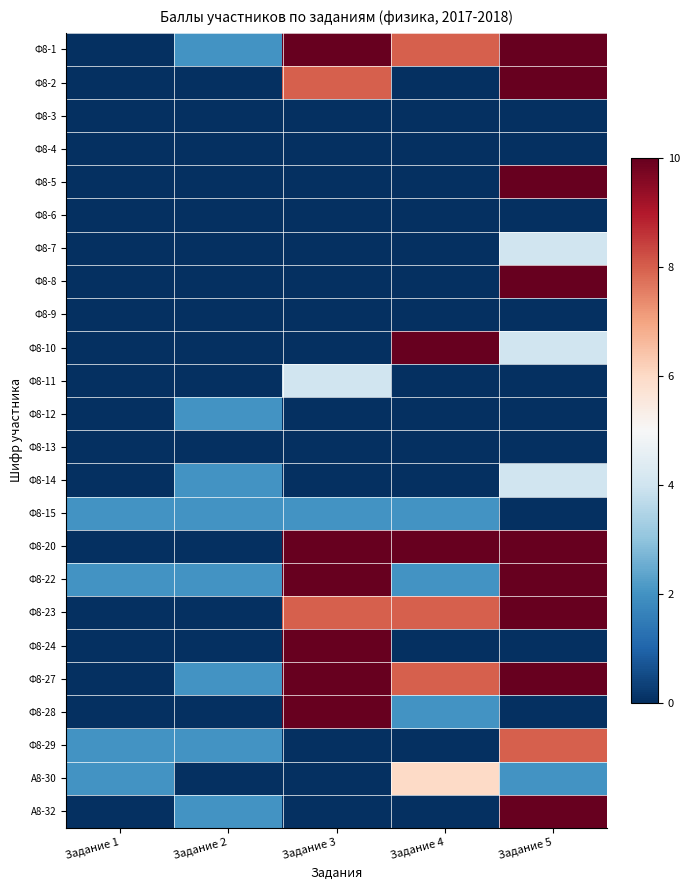

What is the total value across all series at Задание 5?

112